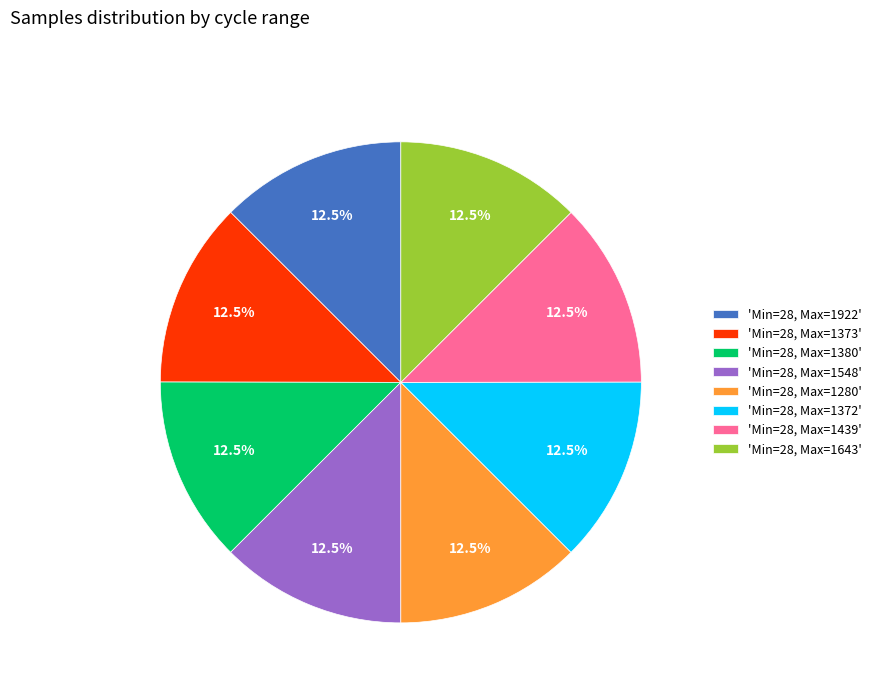

What portion of the pie excludes 'Min=28, Max=1373'?

87.5%